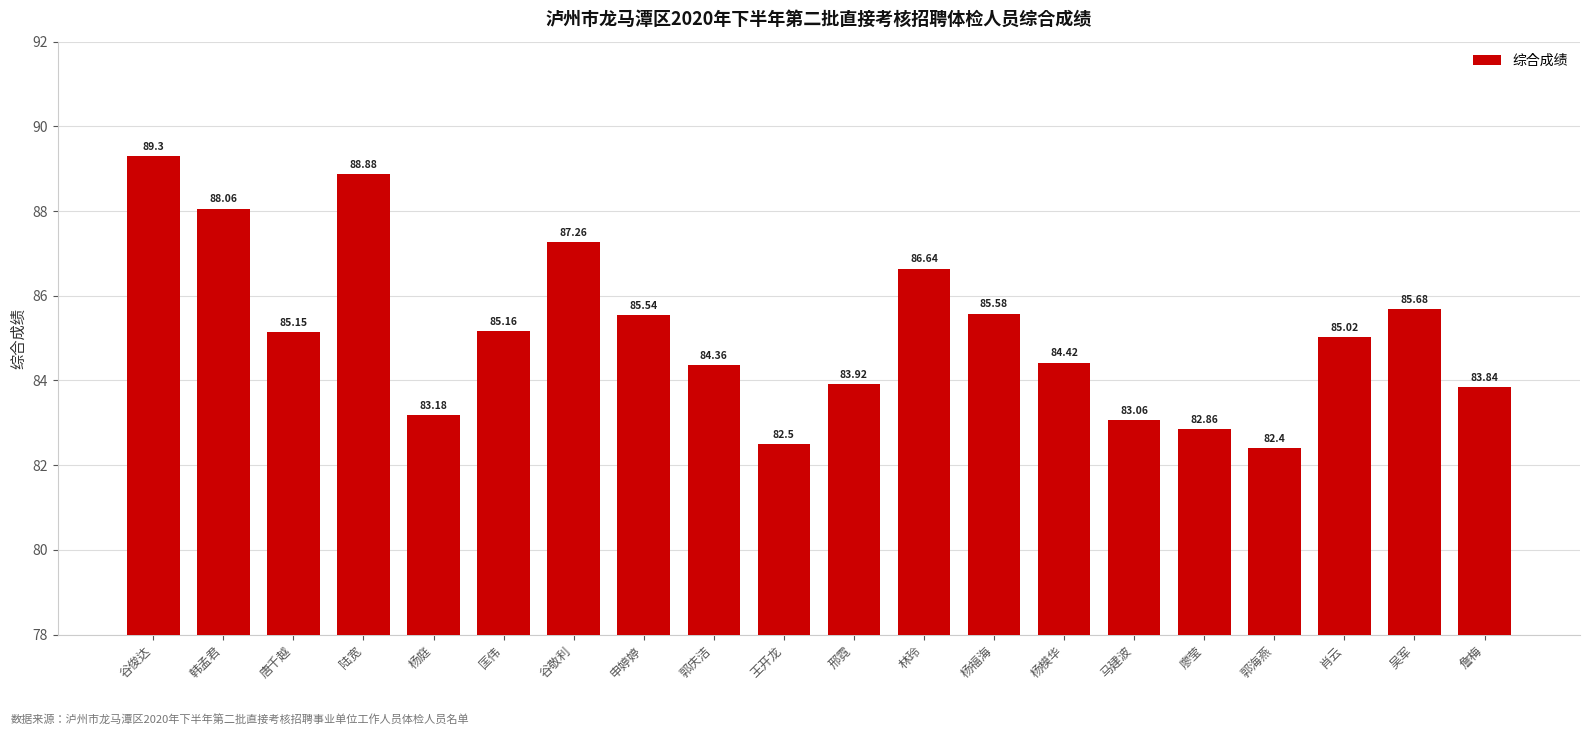

What is the average value?

85.1